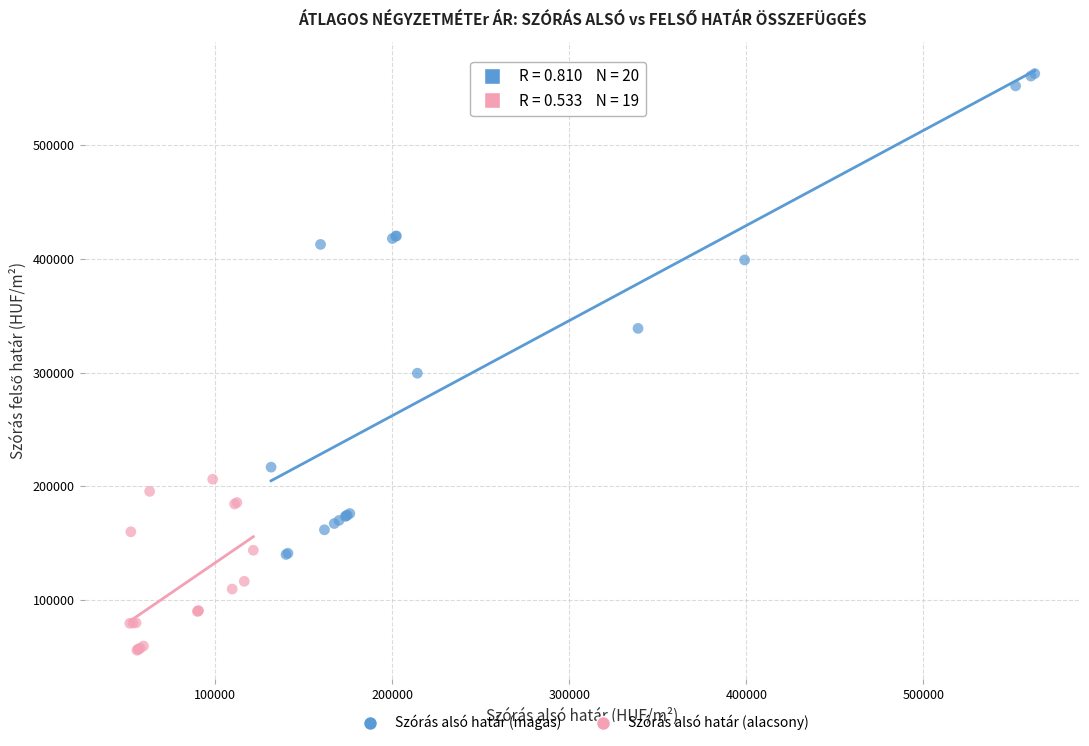

Which series contains the highest Y value?

Szórás alsó határ (magas)